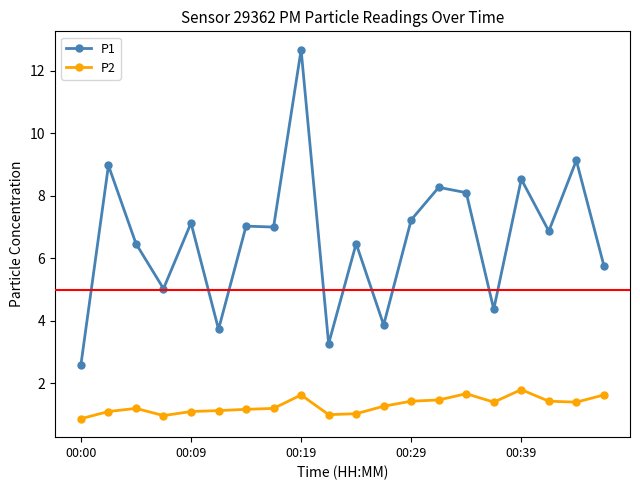

What is the sum of all P1 values?

132.5